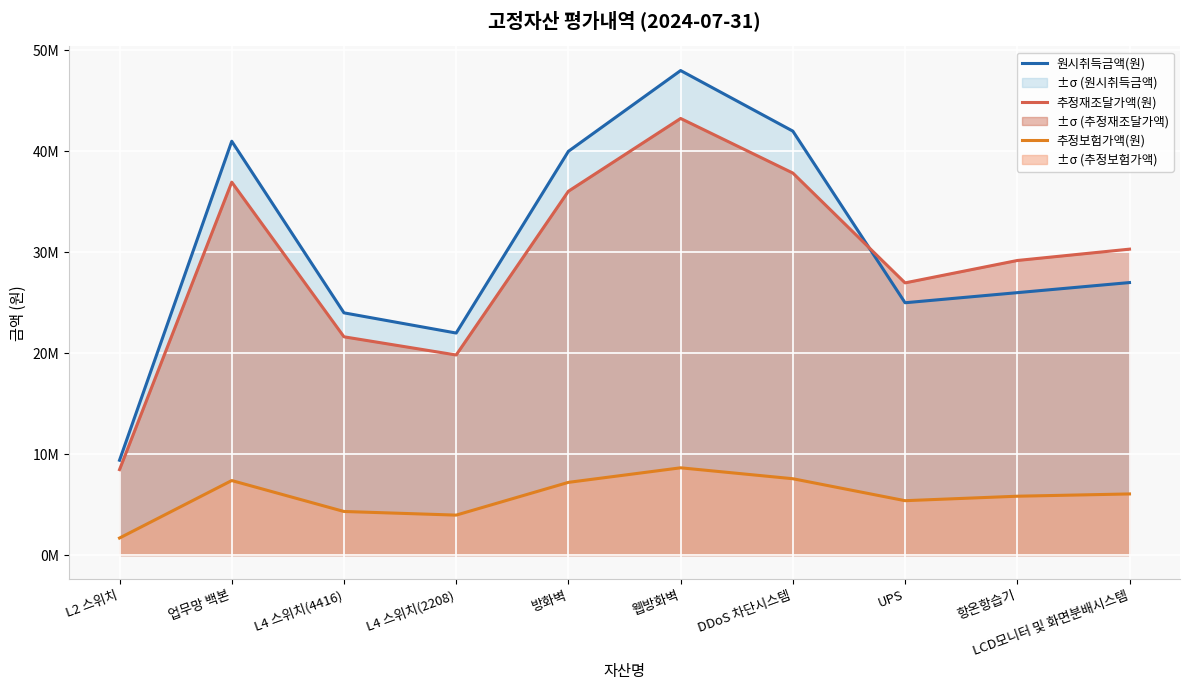

True or false: 추정보험가액(원) and 원시취득금액(원) intersect in this chart.

False